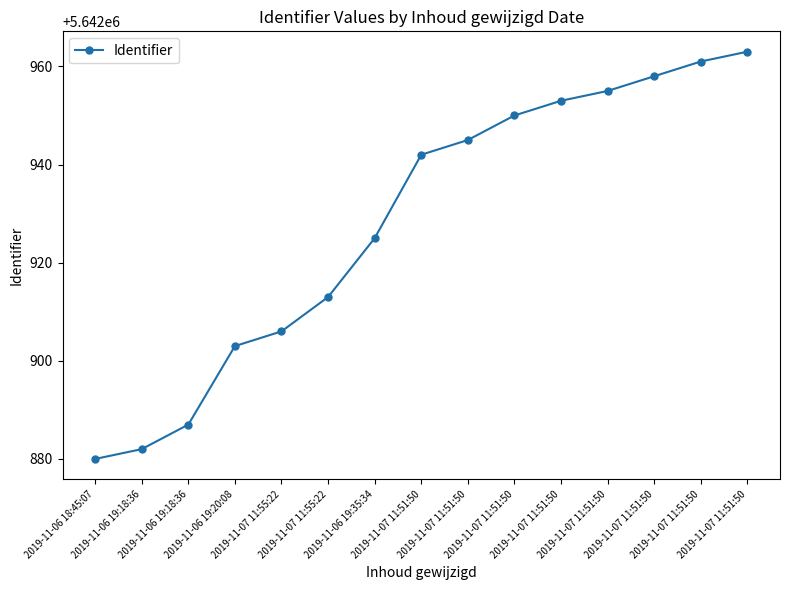

Is this an area chart (filled region under the line)?

No